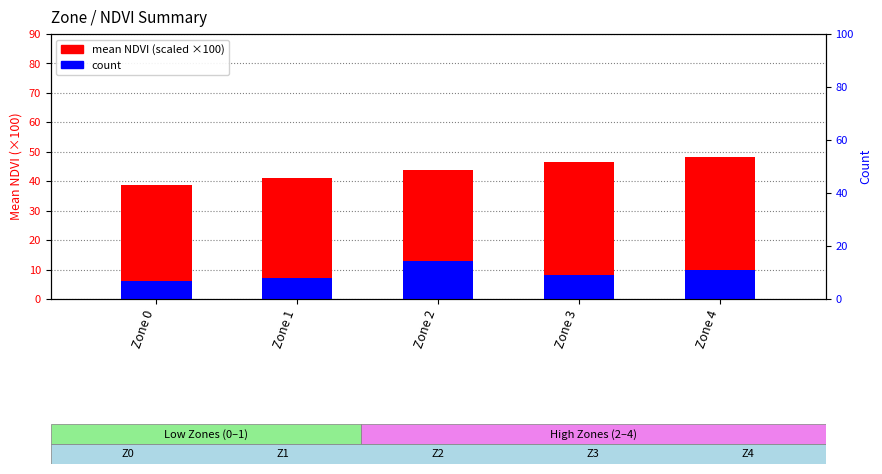

How many values in the mean NDVI (scaled ×100) series are below 43?

2